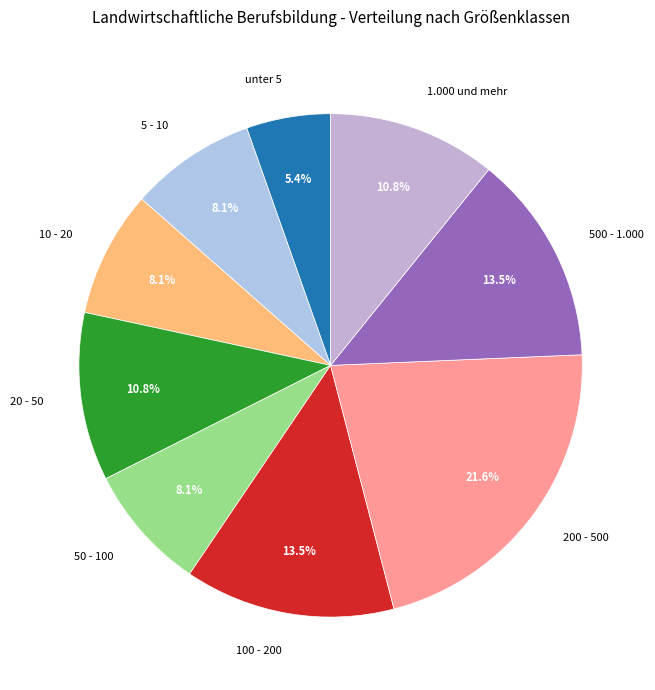

Count the number of slices in the pie.

9